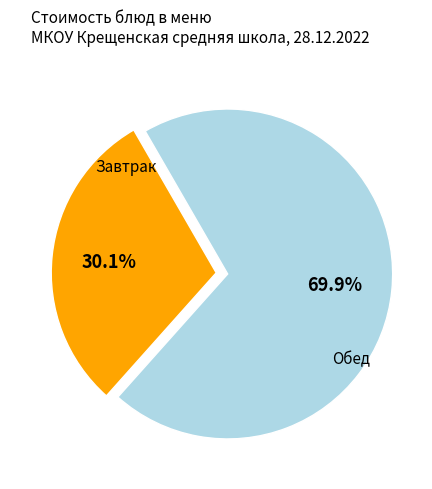

Is there a majority slice in this chart?

Yes